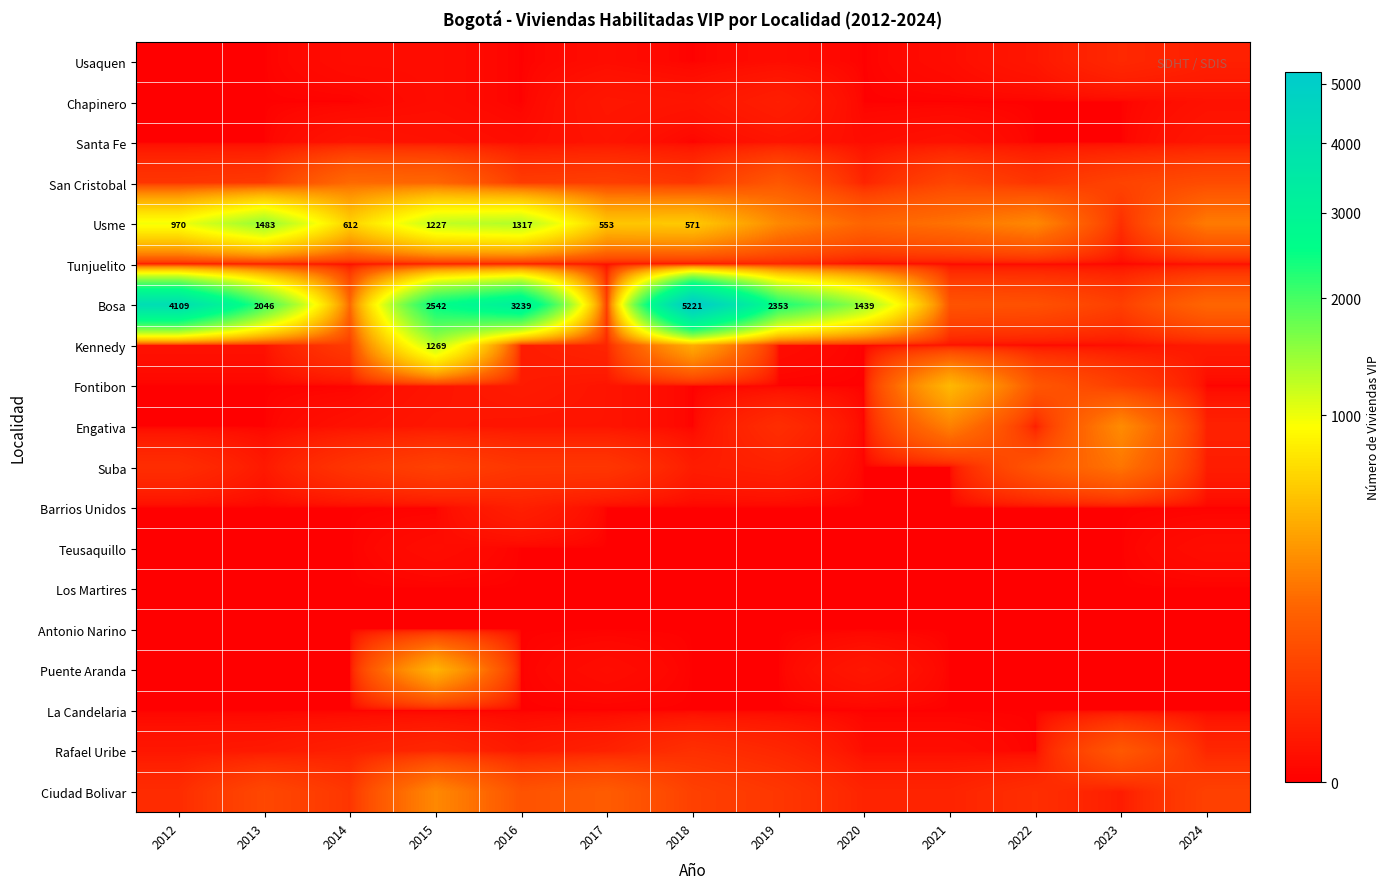

What is the difference between the highest and lowest values at 2023?

284